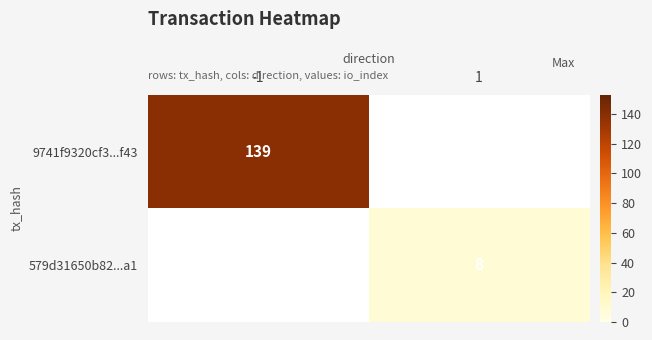

True or false: 579d31650b82...a1 has a value of 2 at 1.

False